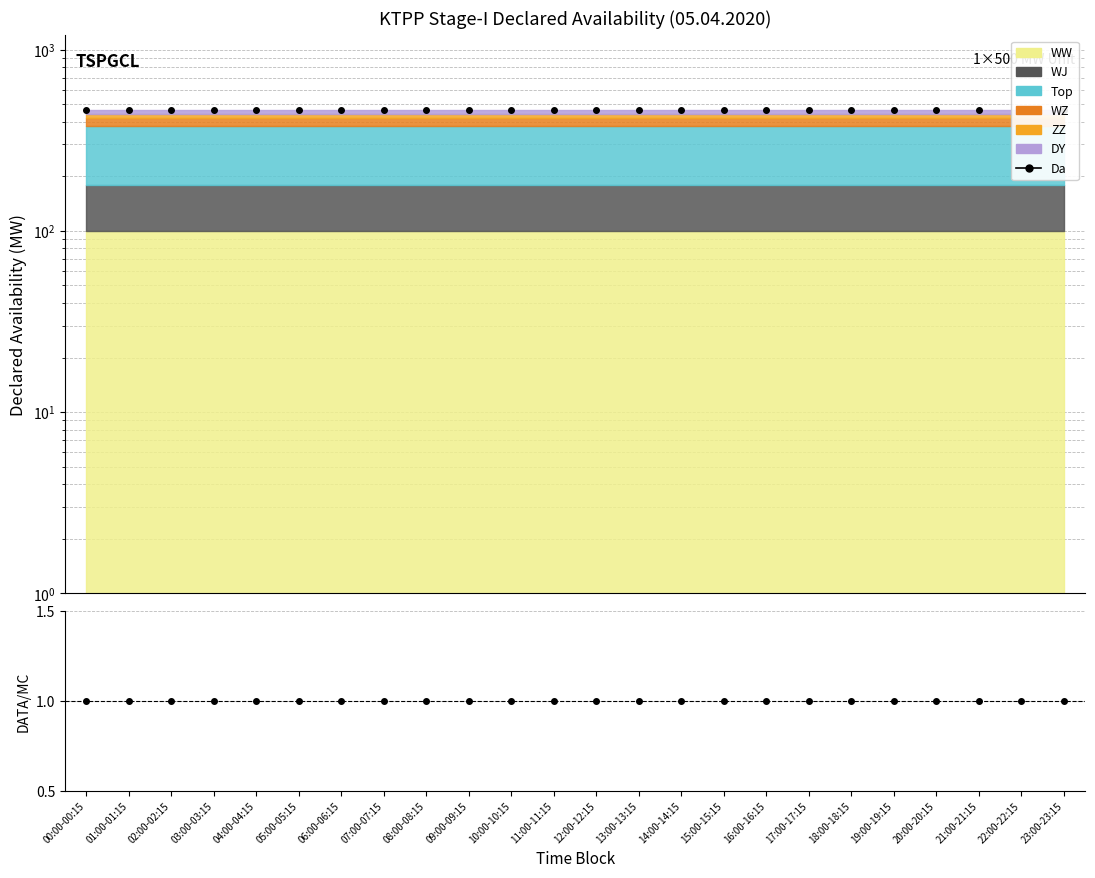

True or false: Data/MC has more than 0 points higher than both neighbors.

False